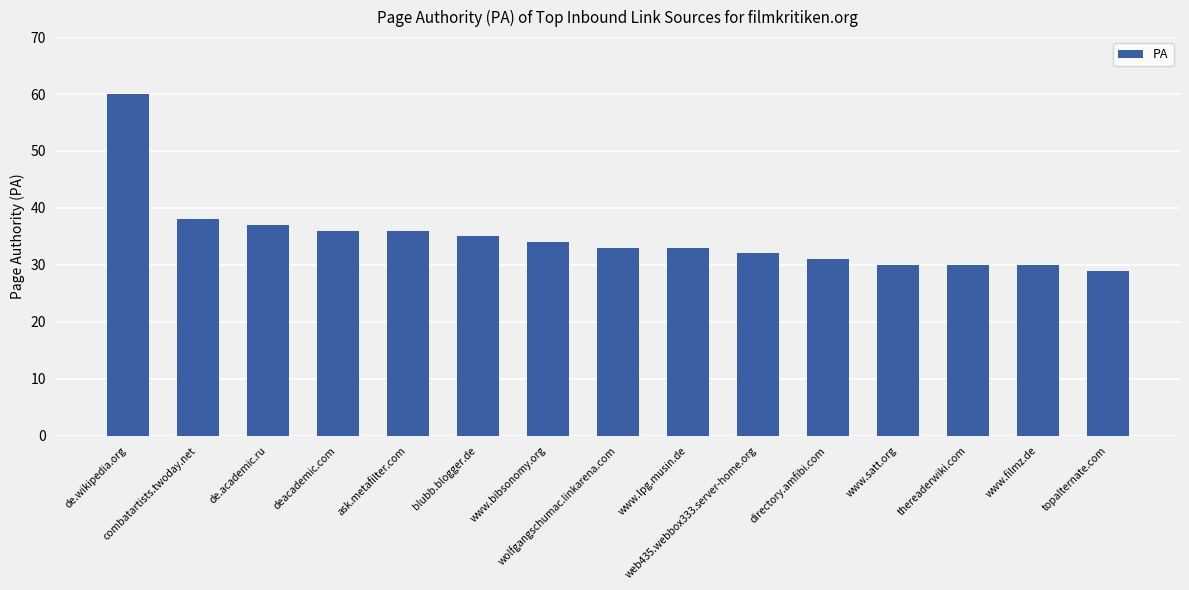

Where does the data first go above 33?

de.wikipedia.org